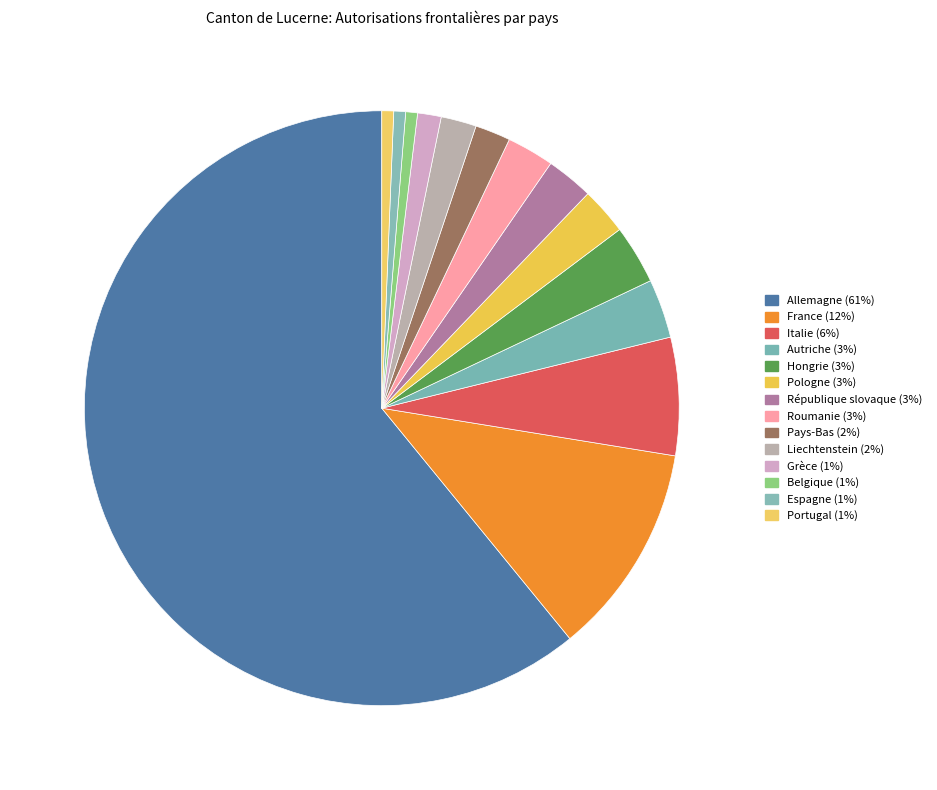

How many slices are in this pie chart?

14